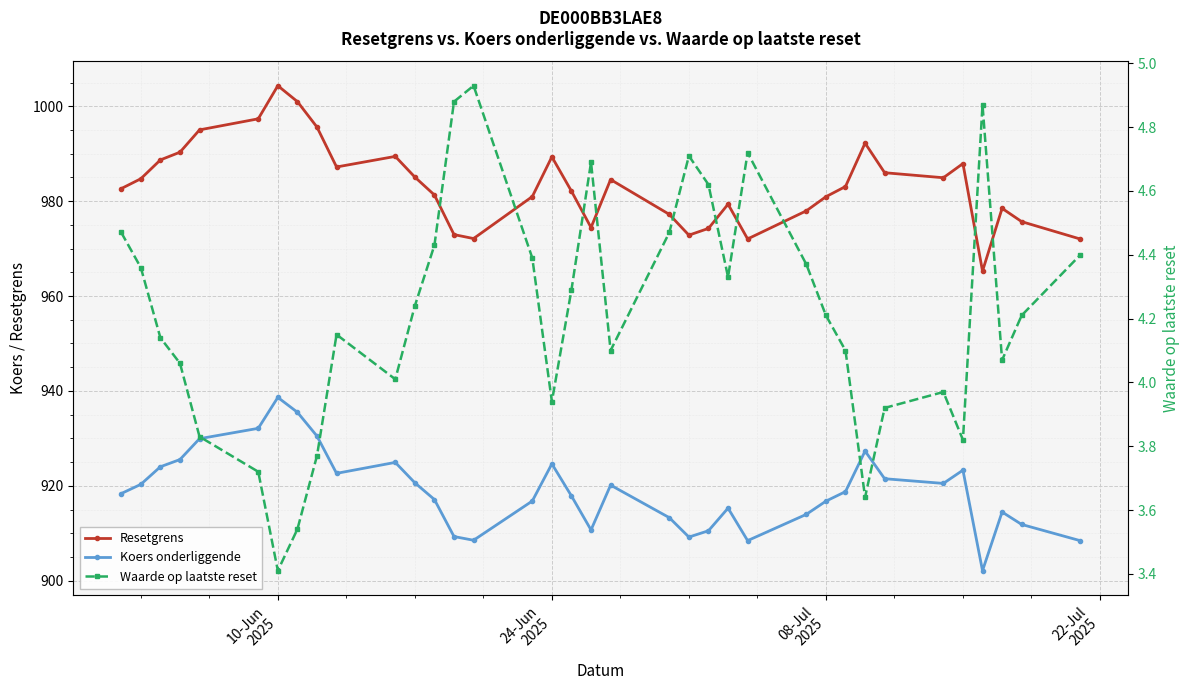

At which category does the chart reach its minimum across all series?

10-Jun 2025